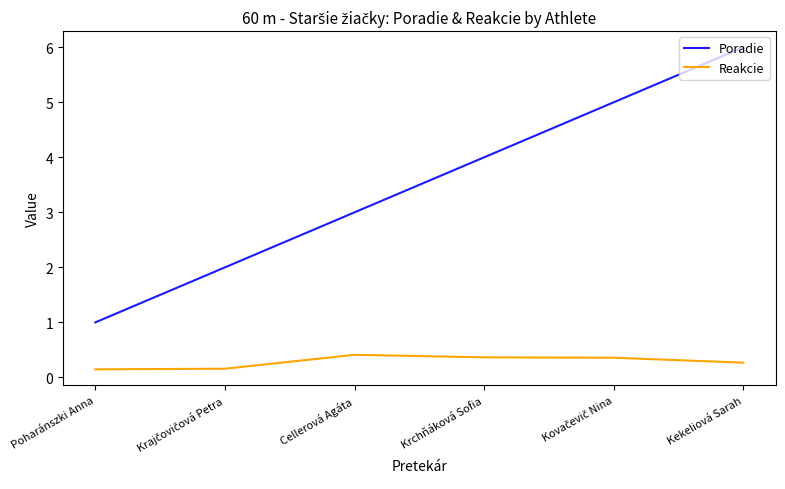

At which label is Poradie closest to 3?

Cellerová Agáta